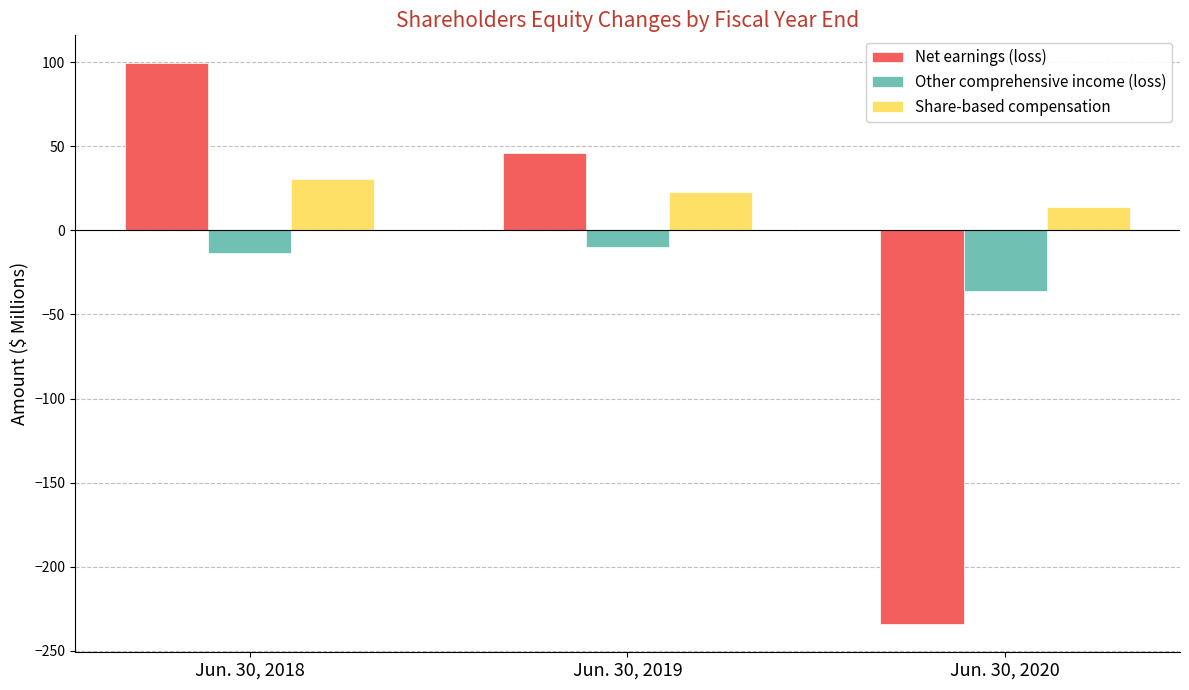

Which series has the largest range (max minus min)?

Net earnings (loss)